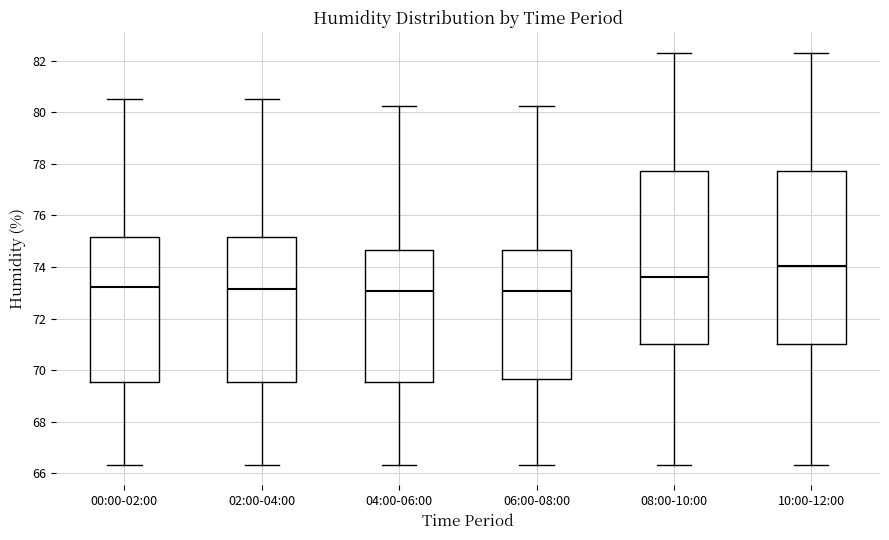

Reading left to right, transcribe this box plot: for each box, give where its median line is, the range the box spans, and where its two whiskers end, as read against the y-axis. The values are not printed on the chart, so give them approximately, as read against the axis.

00:00-02:00: median 73.2, box 69.6 to 75.2, whiskers 66.4 to 80.6
02:00-04:00: median 73.2, box 69.6 to 75.2, whiskers 66.4 to 80.6
04:00-06:00: median 73.0, box 69.6 to 74.6, whiskers 66.4 to 80.2
06:00-08:00: median 73.0, box 69.6 to 74.6, whiskers 66.4 to 80.2
08:00-10:00: median 73.6, box 71.0 to 77.8, whiskers 66.4 to 82.4
10:00-12:00: median 74.0, box 71.0 to 77.8, whiskers 66.4 to 82.4